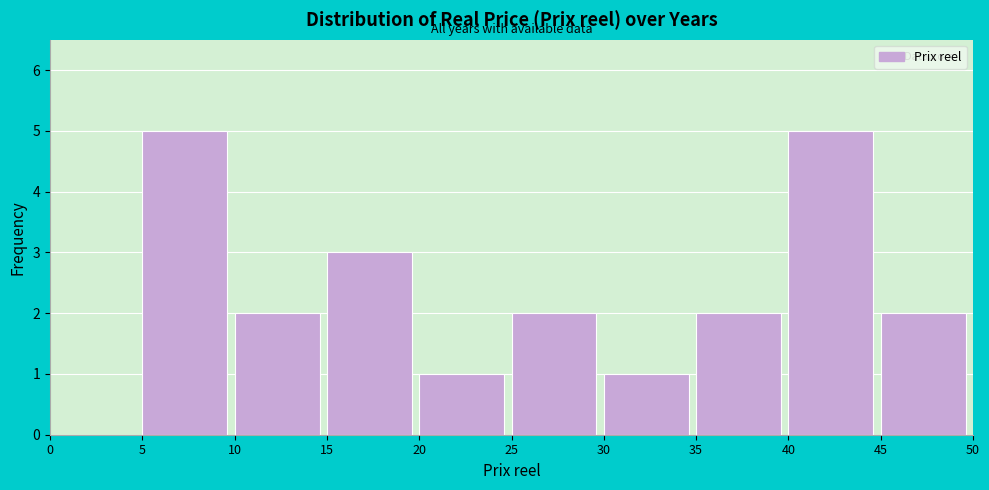

Reading left to right, list every bar in this chart as the range it spans on the x-axis followed by its height. The values are not printed on the chart, so give them approximately, as read against the axis.

0 to 5: 0
5 to 10: 5
10 to 15: 2
15 to 20: 3
20 to 25: 1
25 to 30: 2
30 to 35: 1
35 to 40: 2
40 to 45: 5
45 to 50: 2